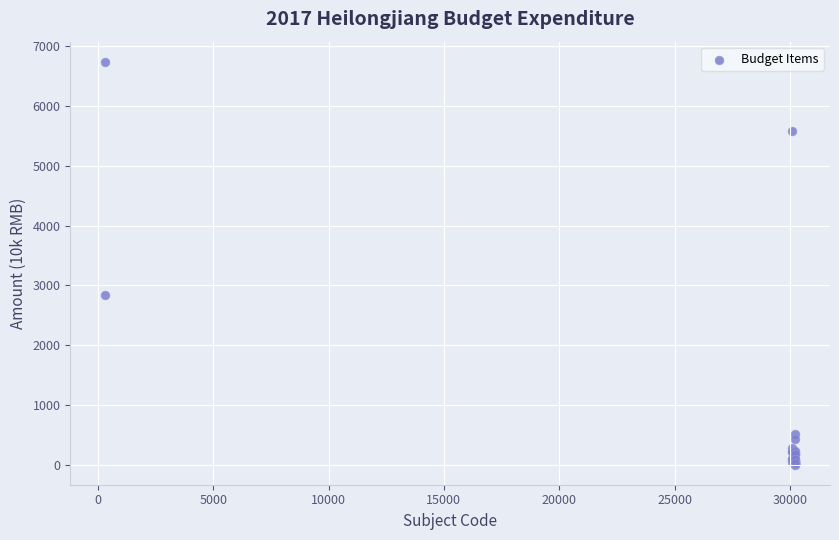

What Y value in the scatter plot is closest to 3371?

2841